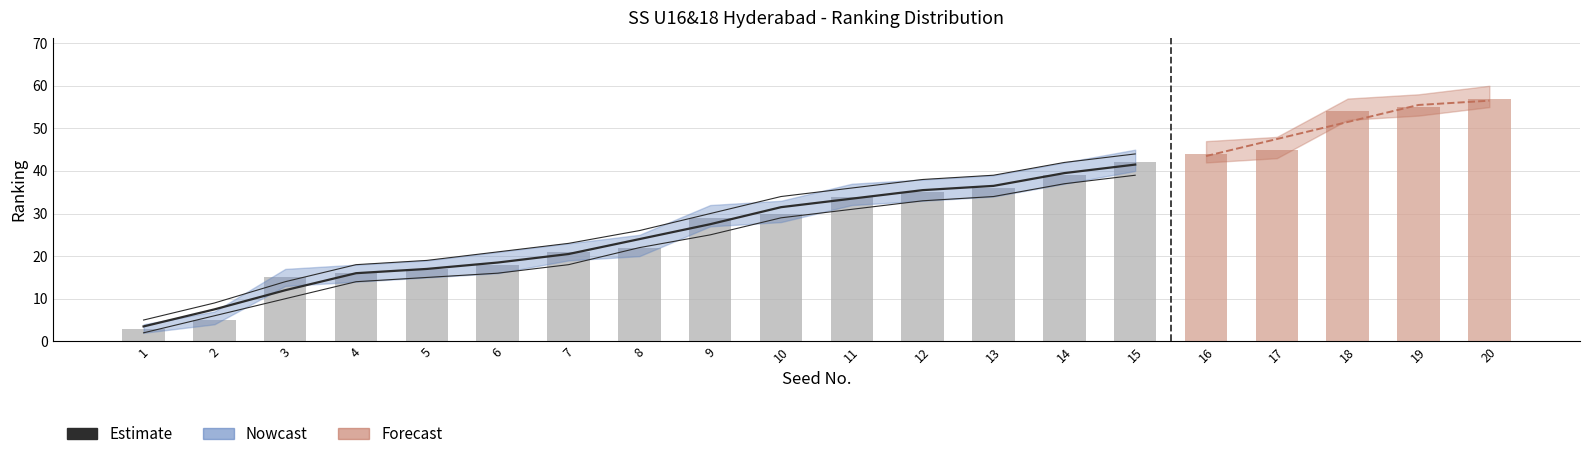

Approximately how many times larger is the value at 1 compared to 4?

0.2